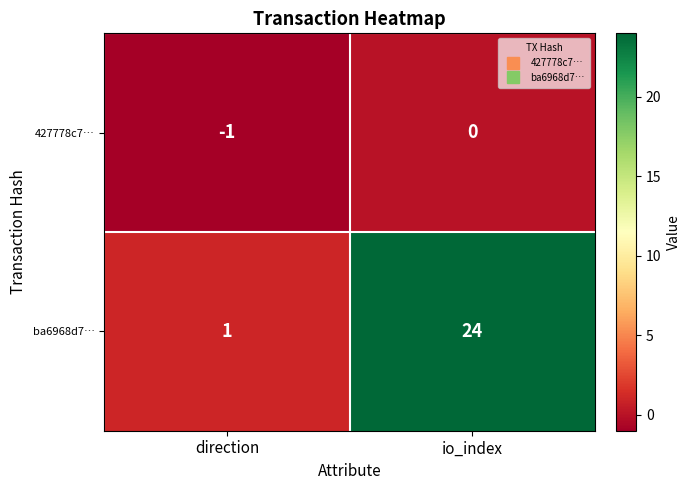

What is the difference between the highest and lowest values at direction?

2